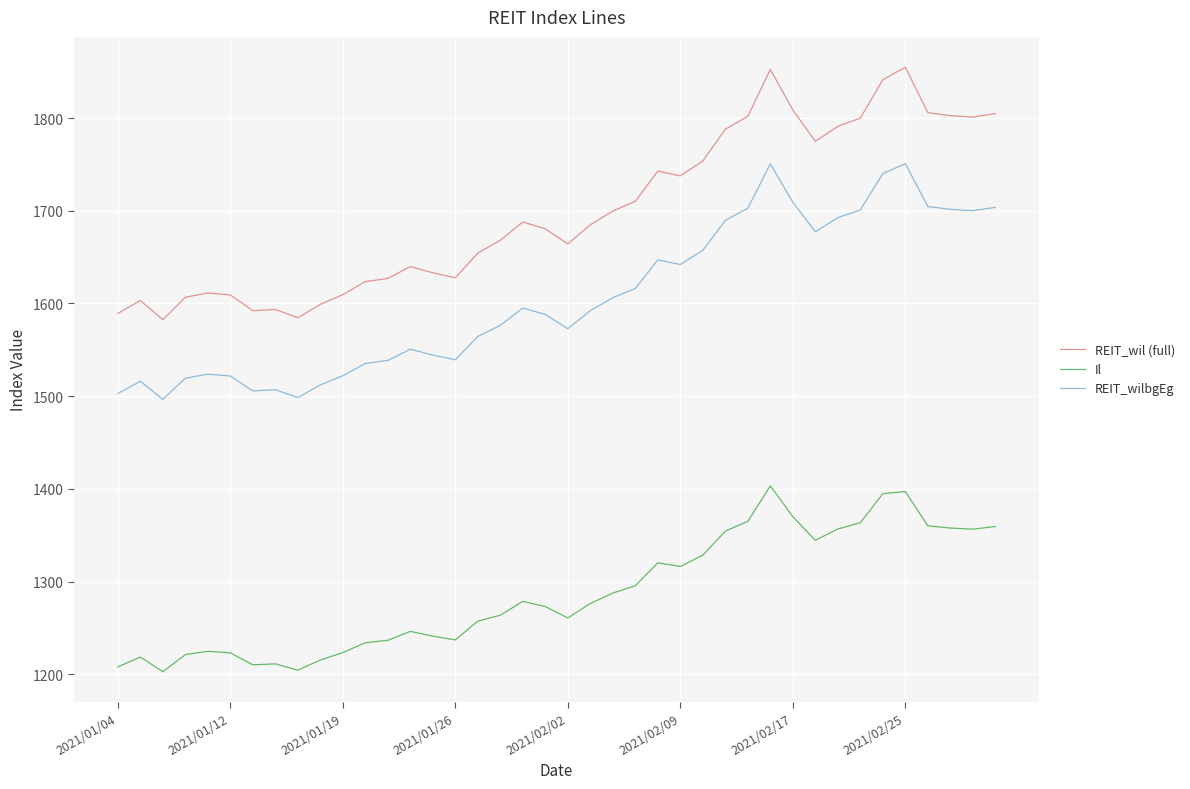

Which series has the largest total across all categories?

REIT_wil (full)